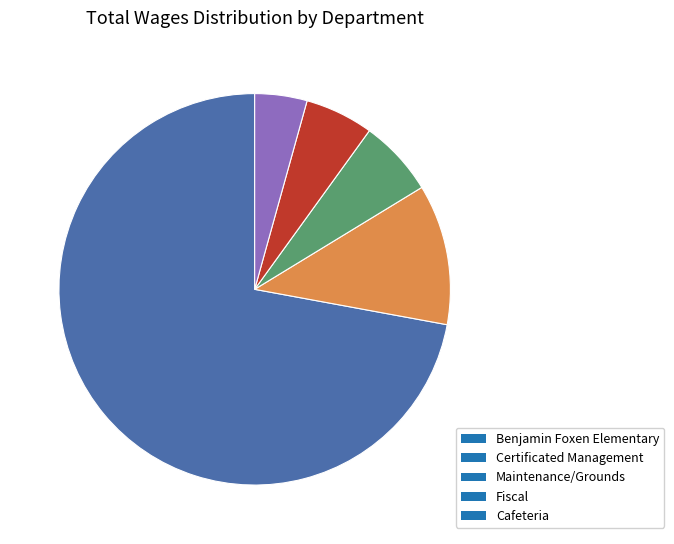

Do Cafeteria and Fiscal together represent more than half of the pie?

No